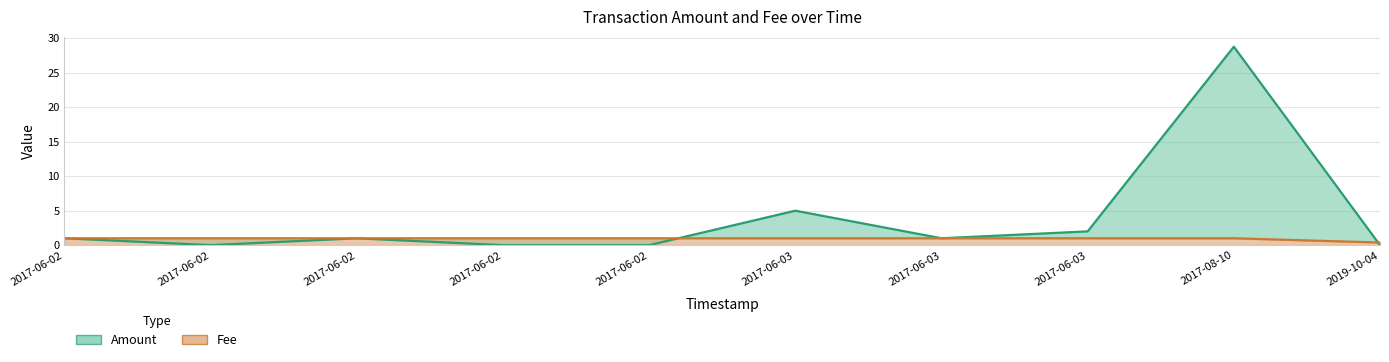

Is the value of Amount at 2017-06-03 greater than the value of Fee at 2017-08-10?

Yes